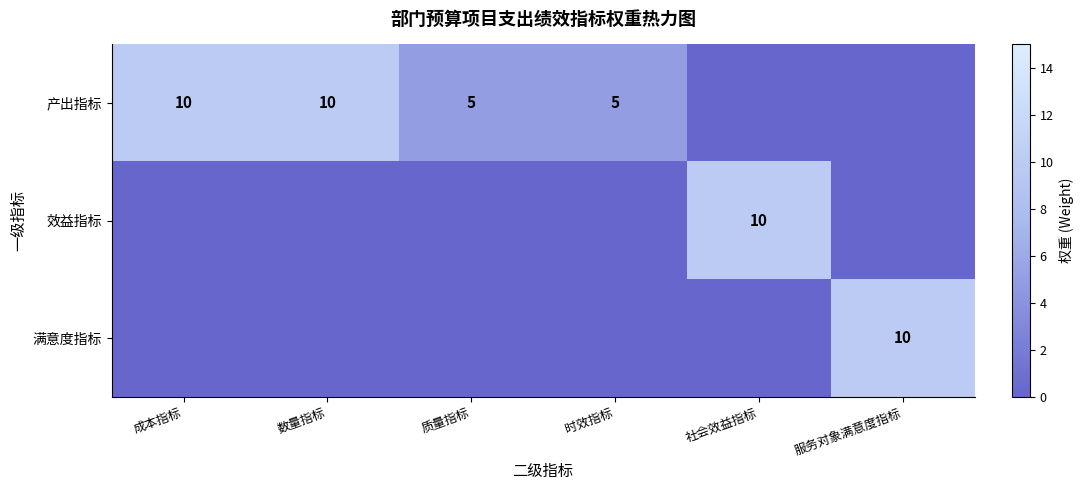

The 产出指标 series shows 5 at 质量指标. True or false?

True